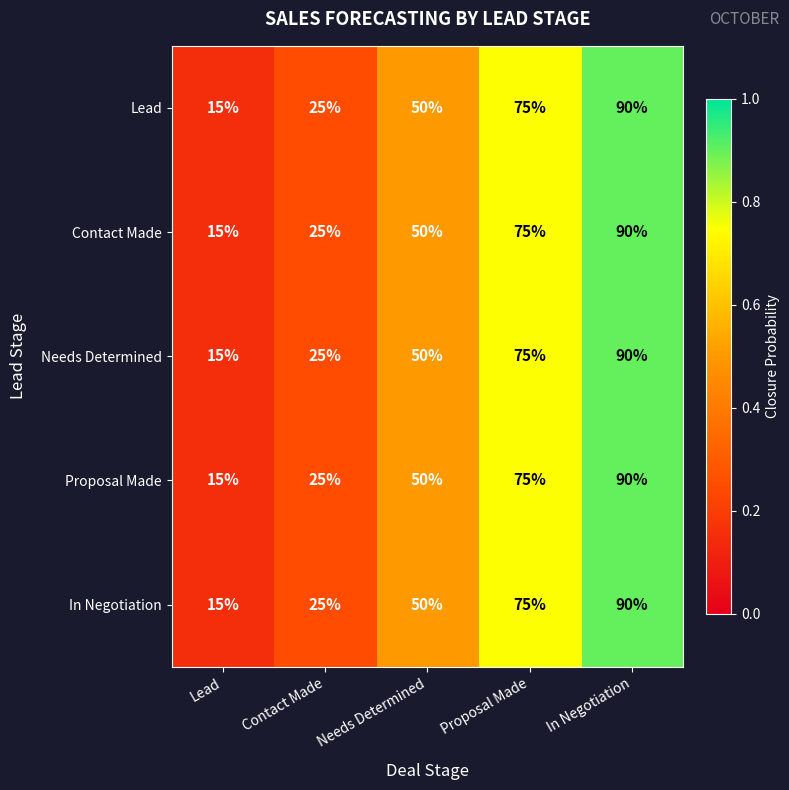

The Lead series shows 75 at Proposal Made. True or false?

True